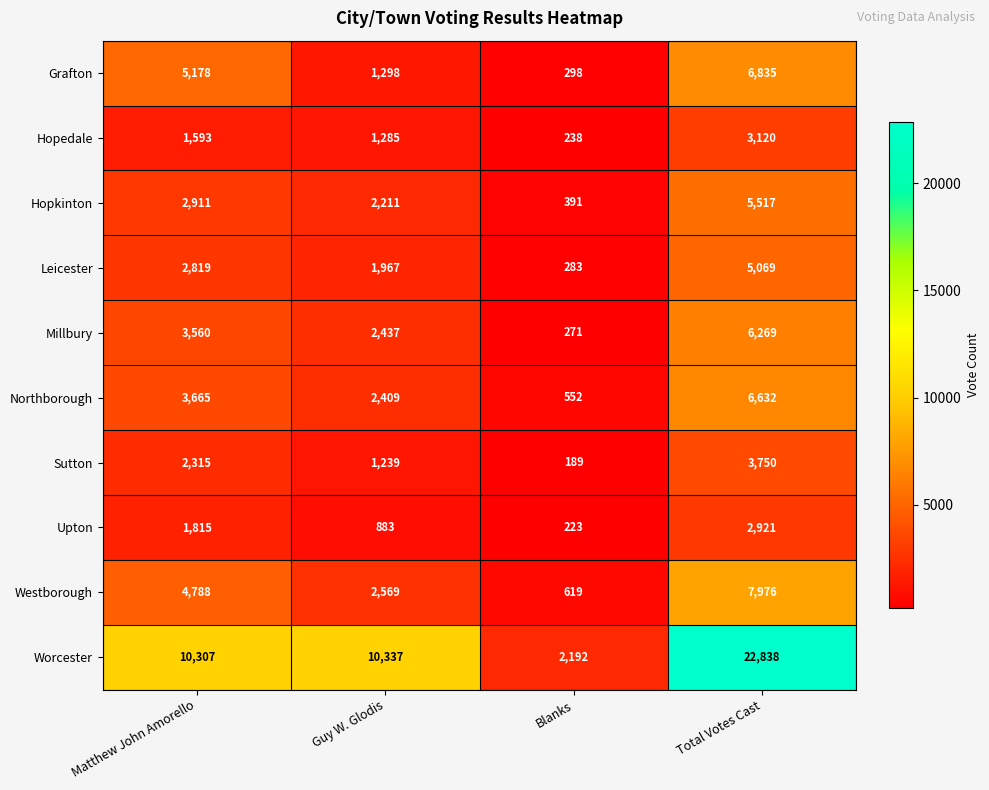

Where is Hopedale nearest to the value 1679?

Matthew John Amorello